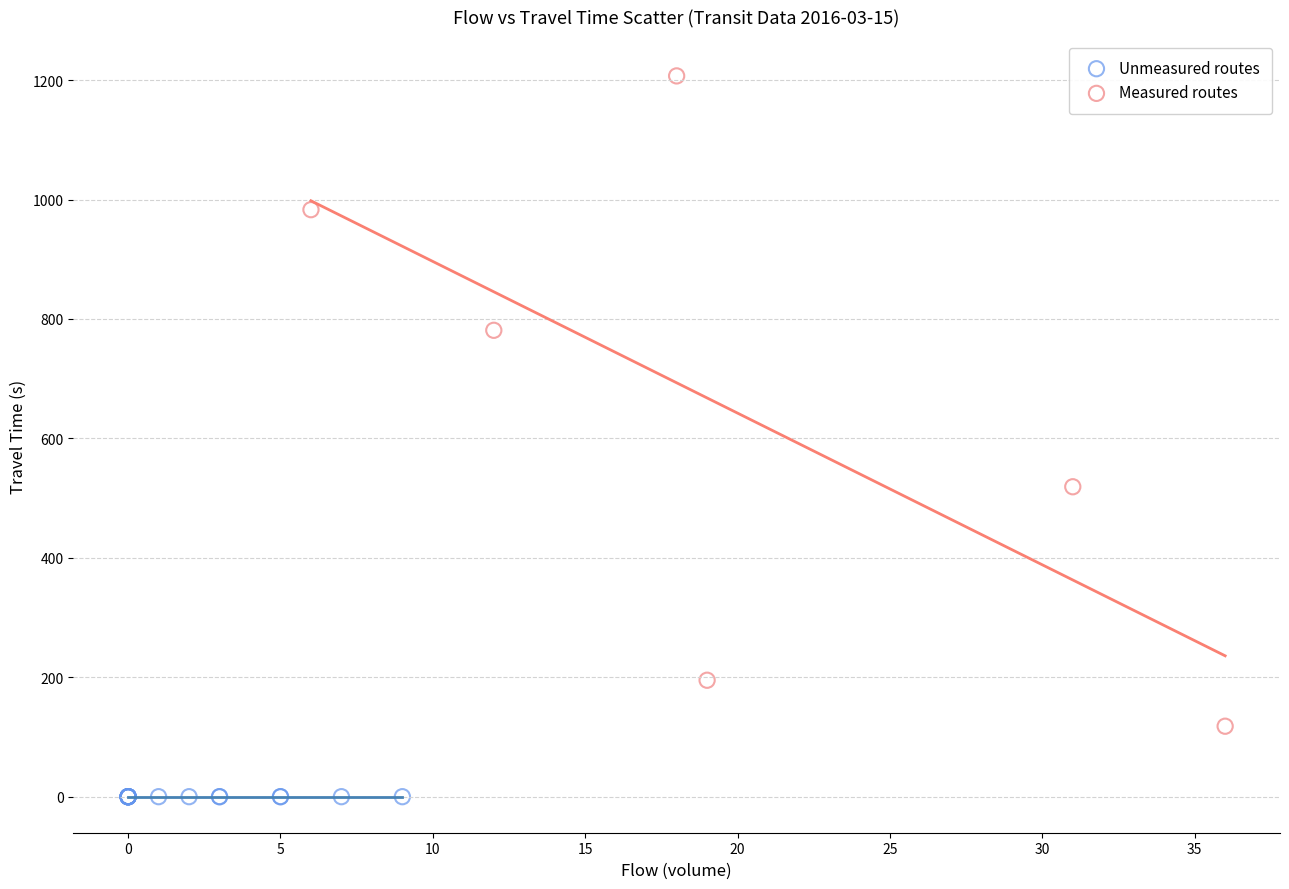

Which series contains the lowest Y value?

Unmeasured routes